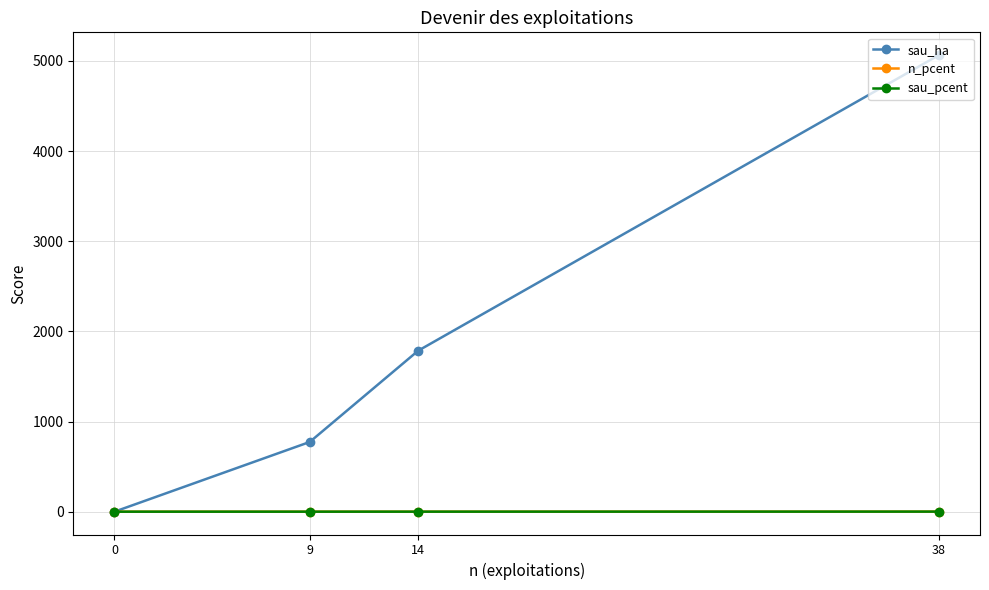

How many lines are shown in the chart?

3